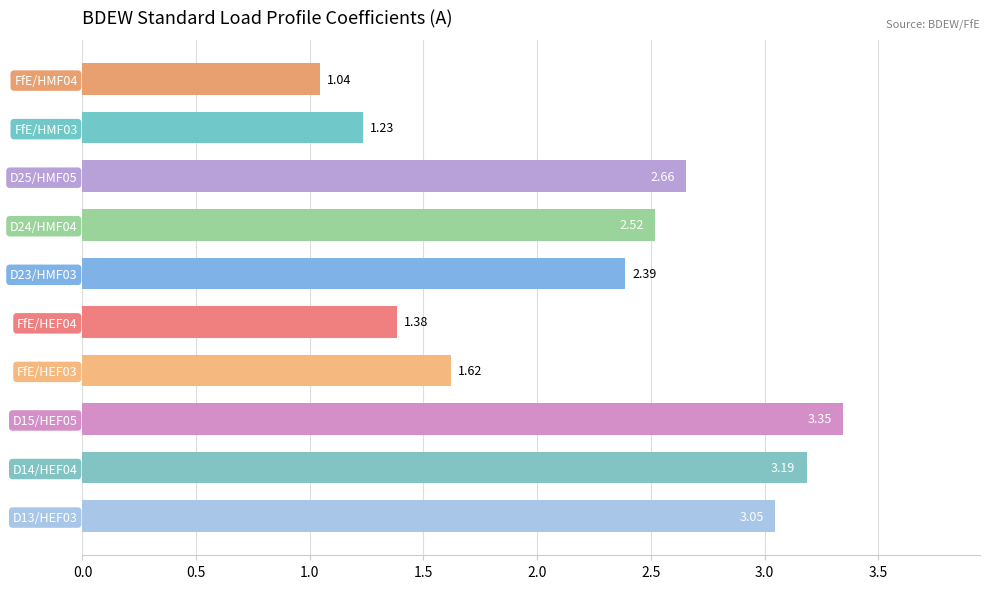

What is the change in value from D13/HEF03 to D25/HMF05?

-0.4